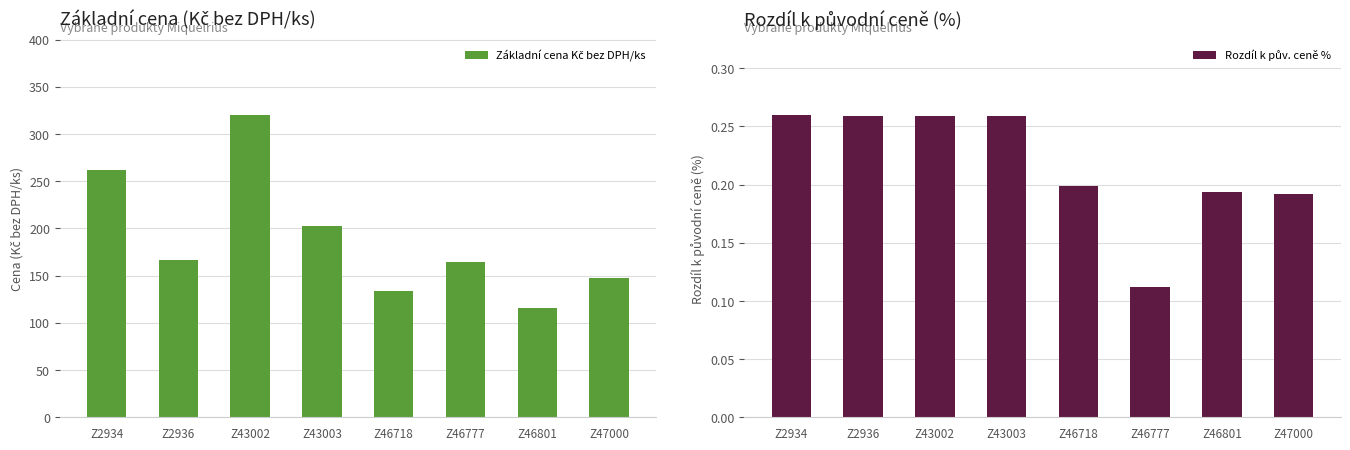

Reading left to right, extract all data points from this chart.

Základní cena Kč bez DPH/ks: 261.9	166.1	320.4	202.4	134.3	164.6	115.8	148.0
Rozdíl k pův. ceně %: 0.3	0.3	0.3	0.3	0.2	0.1	0.2	0.2